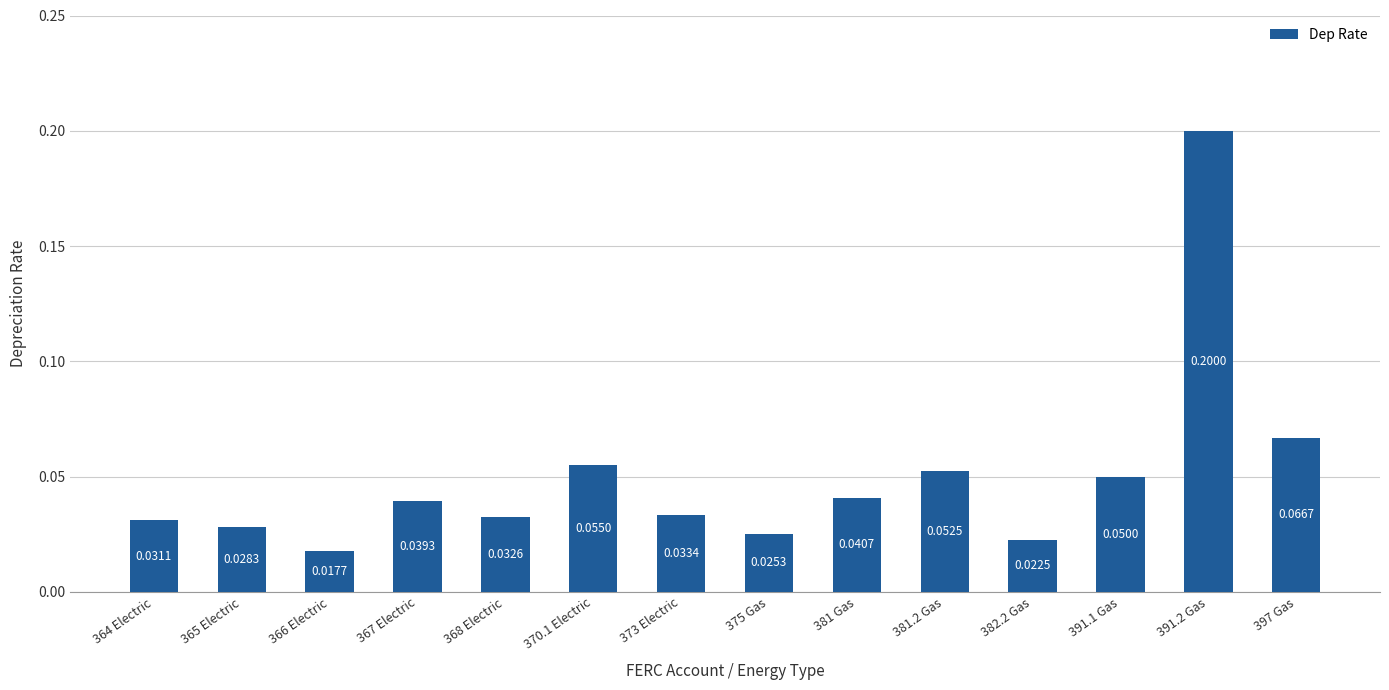

The chart shows a value of 0.2 at 391.2 Gas. True or false?

True